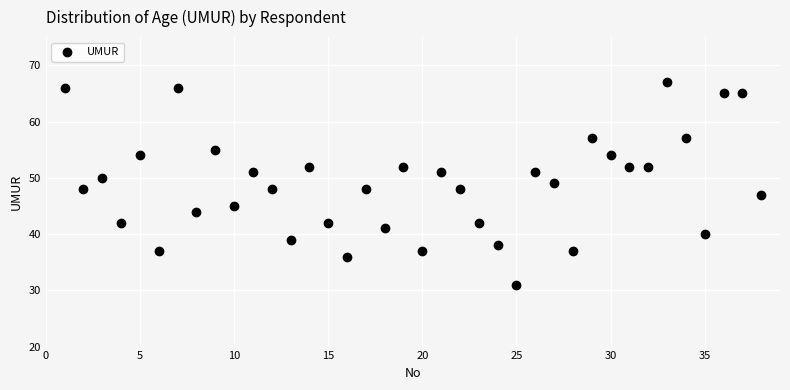

What is the range of Y values (max minus min)?

36